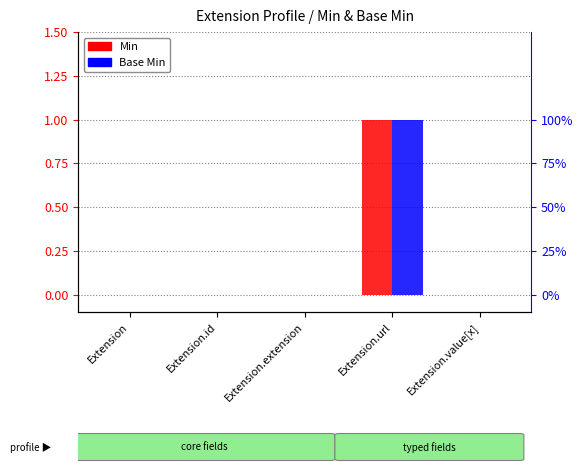

Reading left to right, extract all data points from this chart.

Min: Extension=0	Extension.id=0	Extension.extension=0	Extension.url=1	Extension.value[x]=0
Base Min: Extension=0	Extension.id=0	Extension.extension=0	Extension.url=1	Extension.value[x]=0